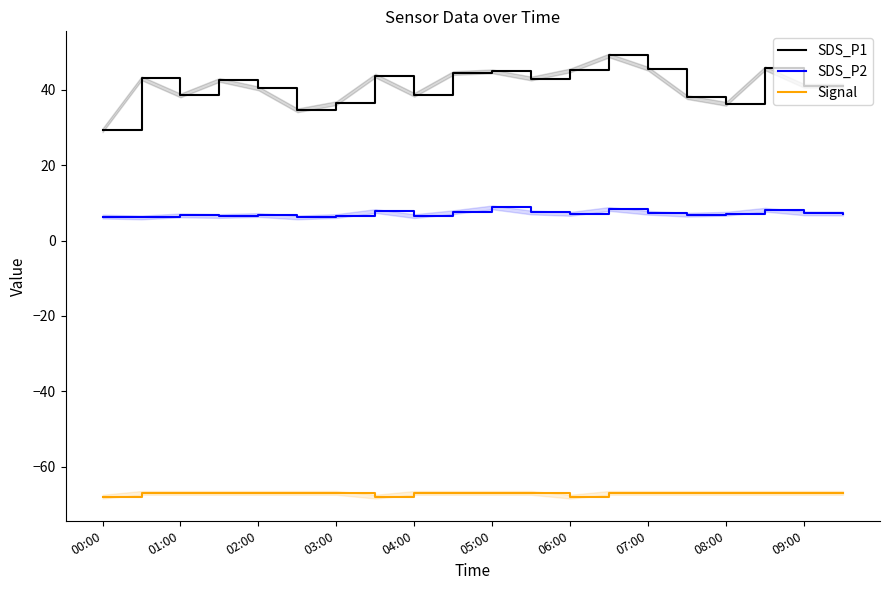

What is the highest value of the SDS_P1 series?

49.2